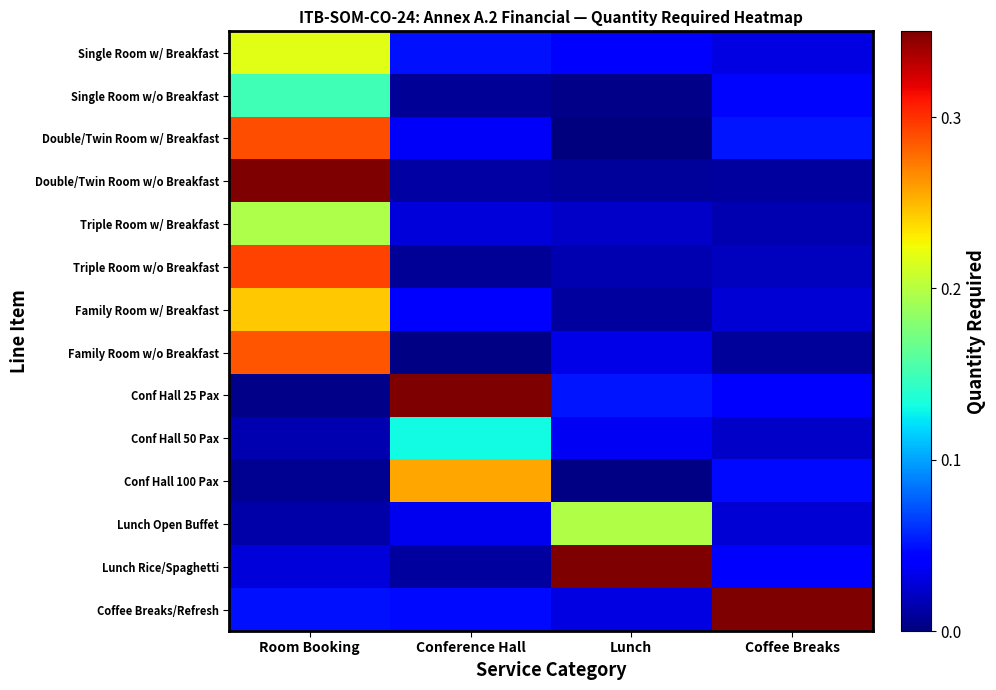

Between Lunch and Coffee Breaks, which series saw the biggest shift?

Lunch Rice/Spaghetti